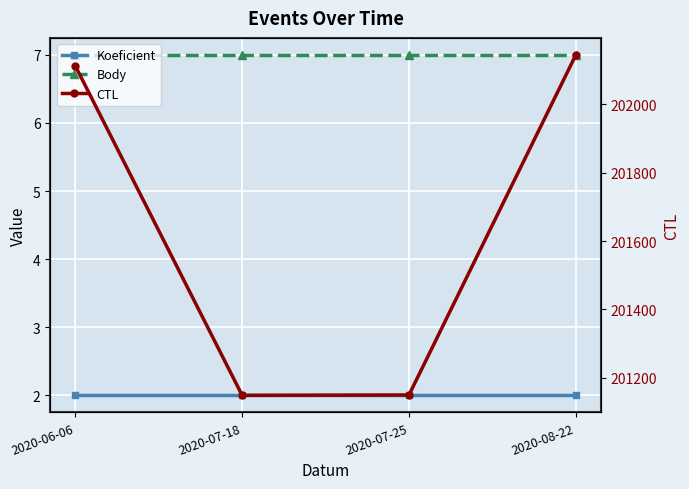

Reading left to right, what are all the values shown in this chart?

Koeficient: 2020-06-06=2	2020-07-18=2	2020-07-25=2	2020-08-22=2
Body: 2020-06-06=7	2020-07-18=7	2020-07-25=7	2020-08-22=7
CTL: 2020-06-06=202113	2020-07-18=201148	2020-07-25=201149	2020-08-22=202145